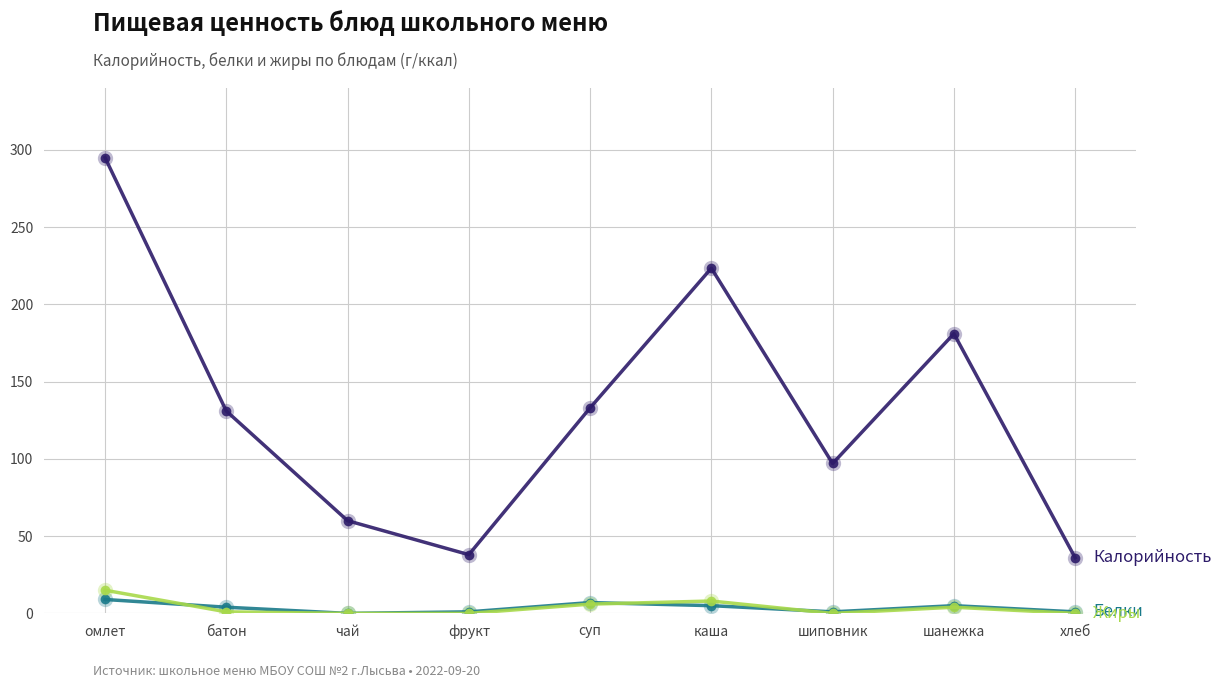

What is the label of the 8th point from the left?

шанежка